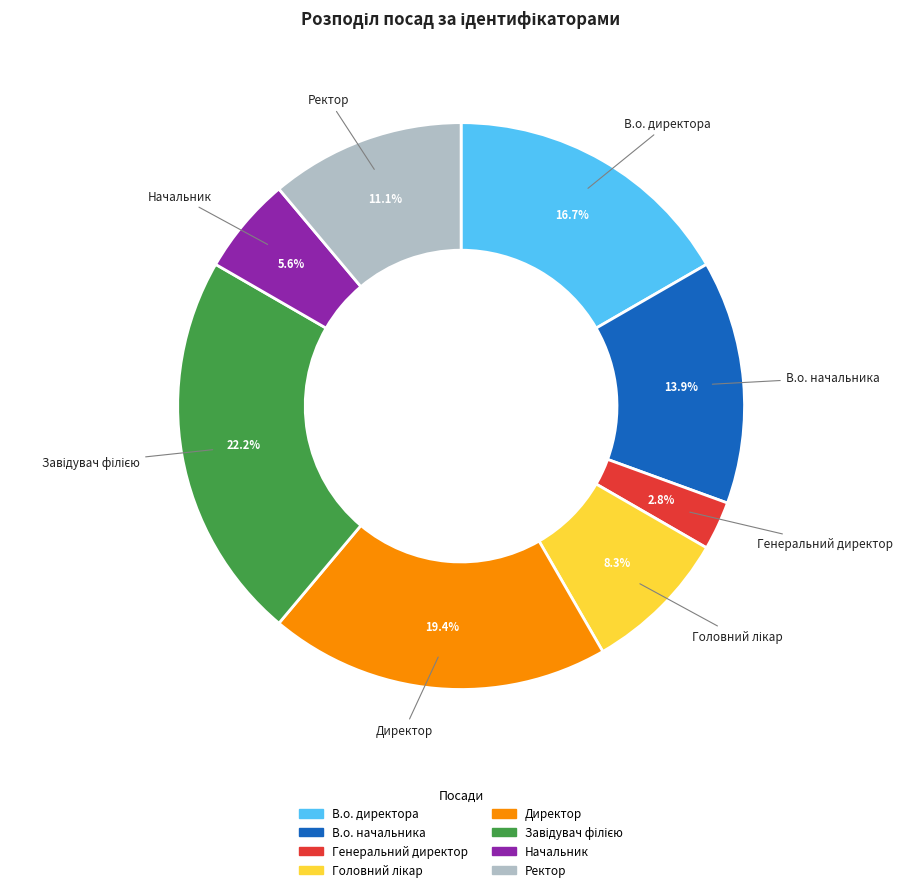

Approximately how many times larger is the value at В.о. директора compared to Ректор?

1.5